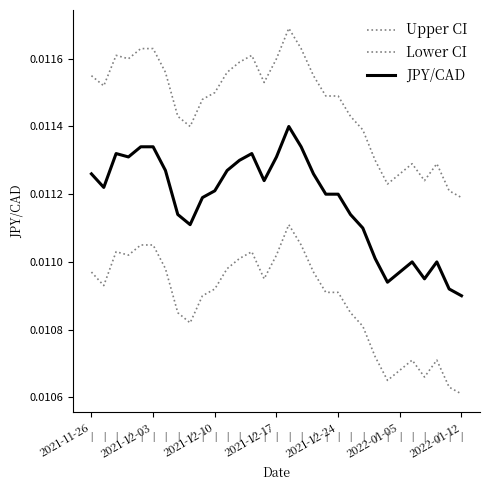

Does the chart display data point markers on the line(s)?

No